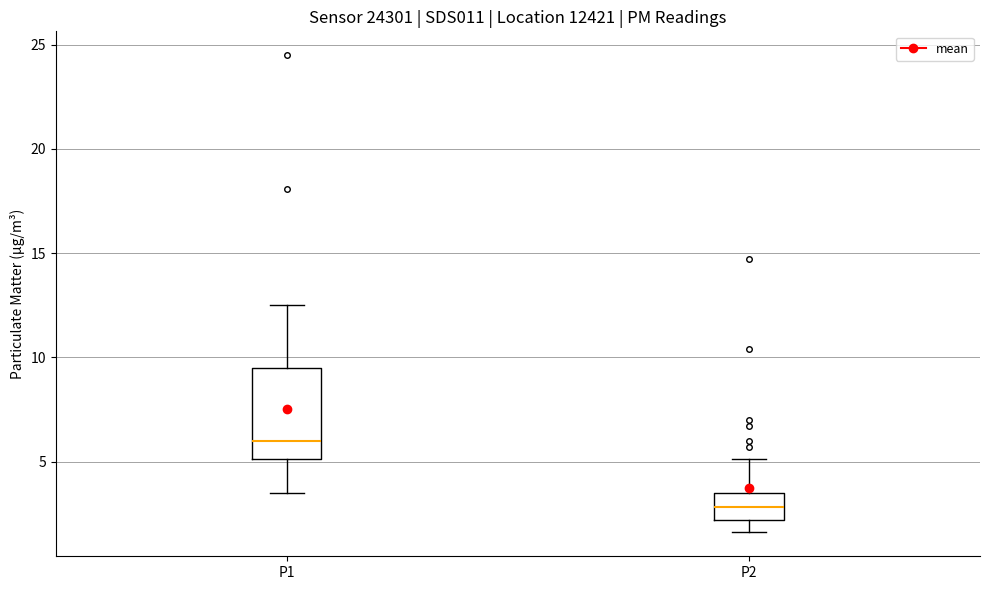

Which box's median line is the lowest?

P2